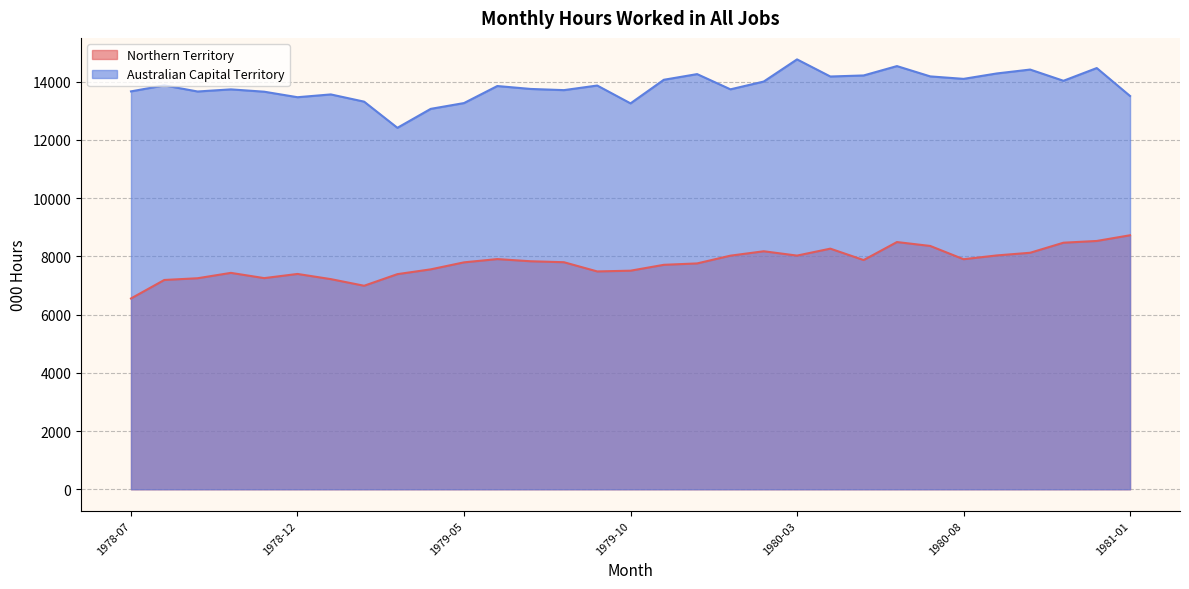

What is the maximum value for Australian Capital Territory?

14762.7